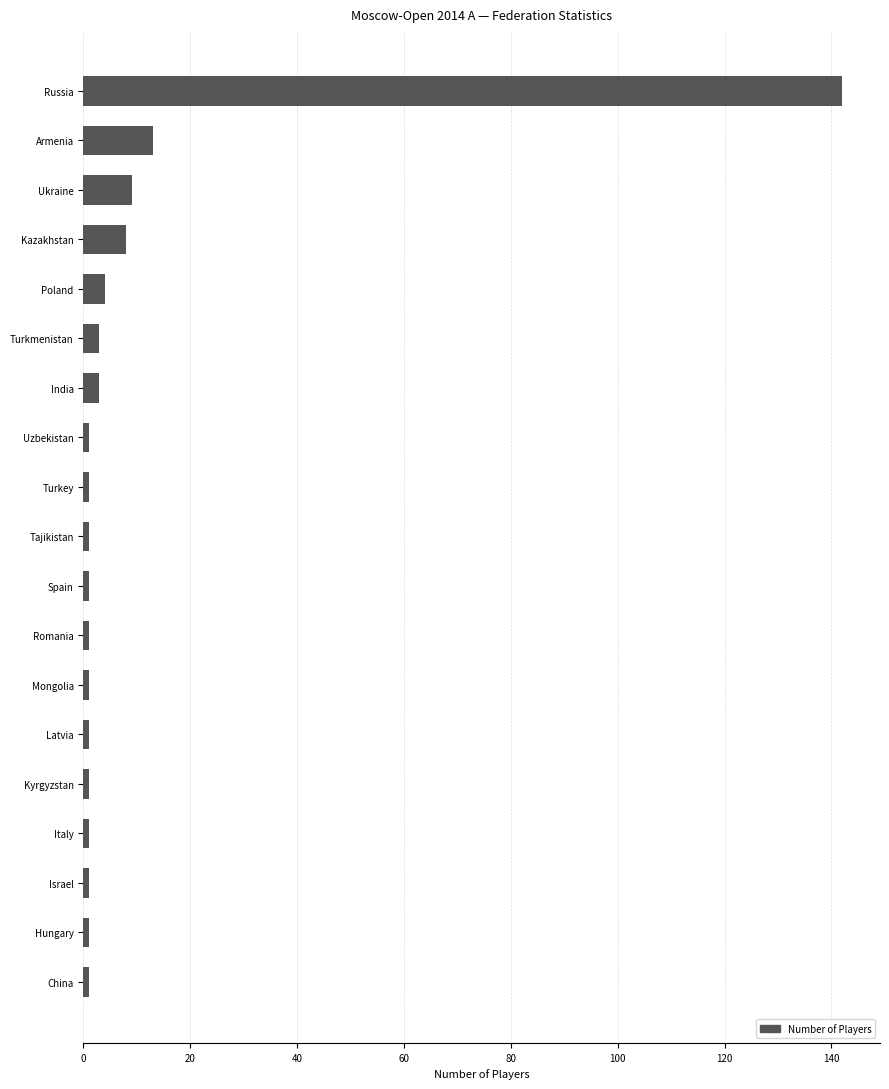

Is it true that the value at India is 3?

True